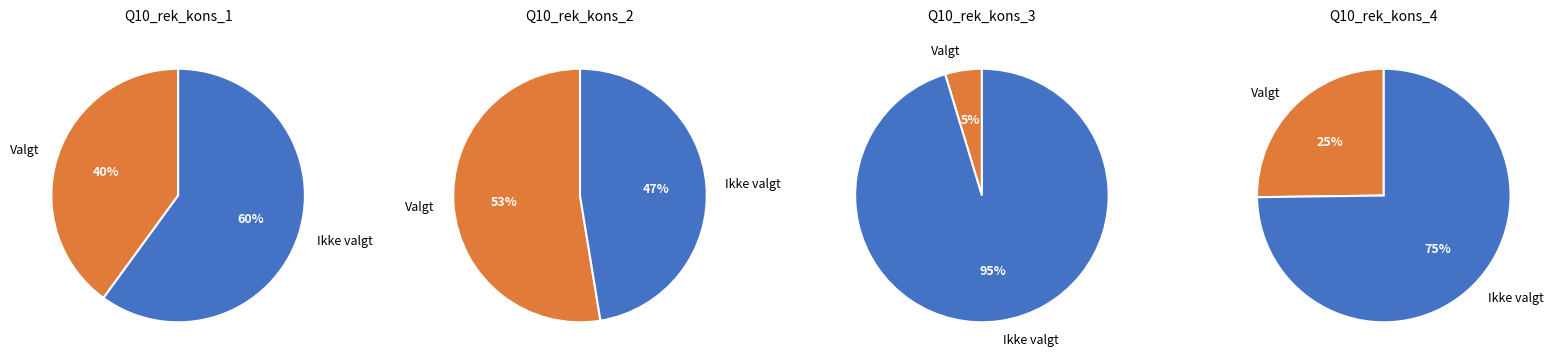

Does Q10_rek_kons_2 (Ikke valgt) account for over 50% of the chart?

No